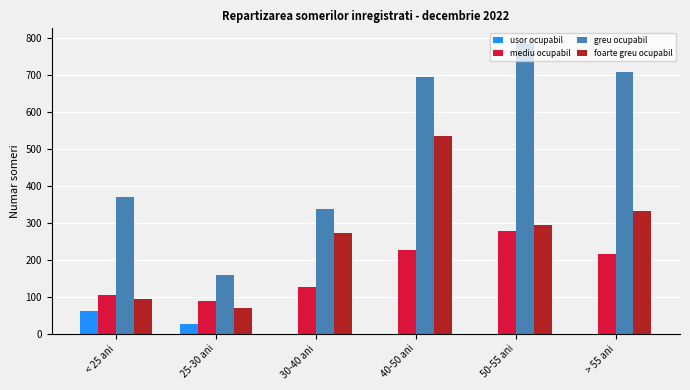

Is the value of foarte greu ocupabil at 30-40 ani greater than the value of usor ocupabil at 30-40 ani?

Yes